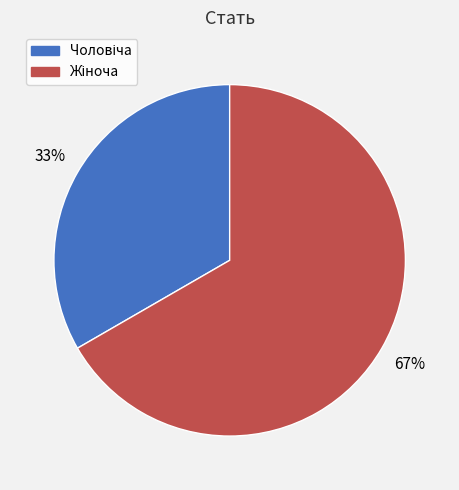

To the nearest percent, what is the average slice percentage?

50%